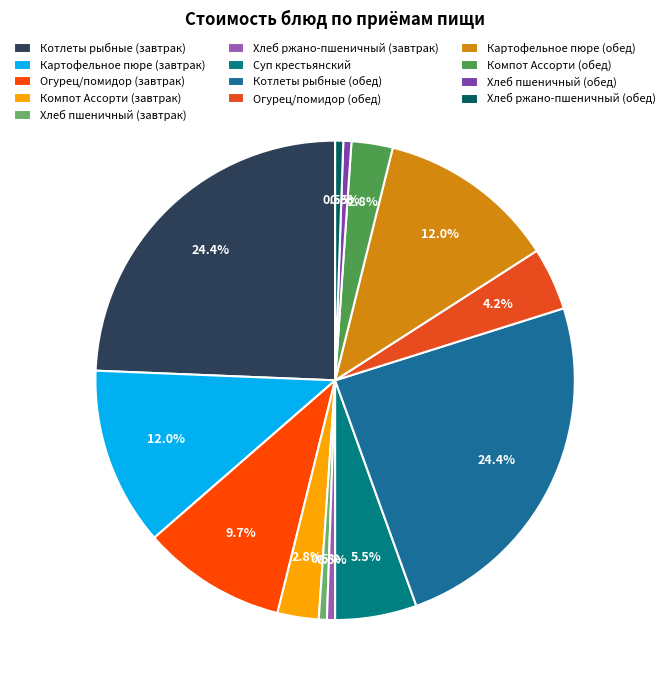

How many segments does this pie chart have?

13